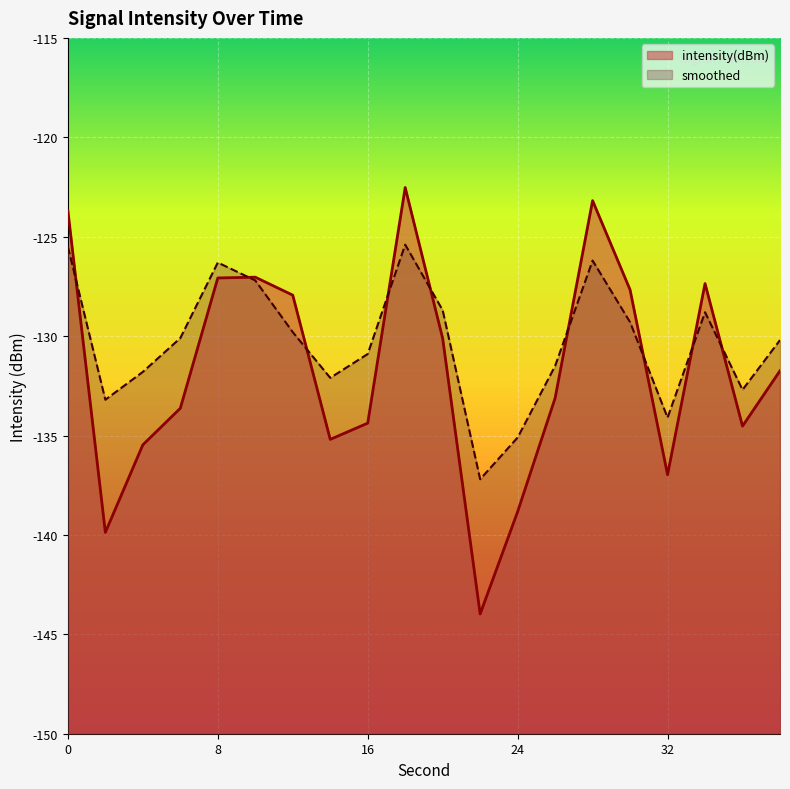

Which category has the lowest value in the smoothed series?

22